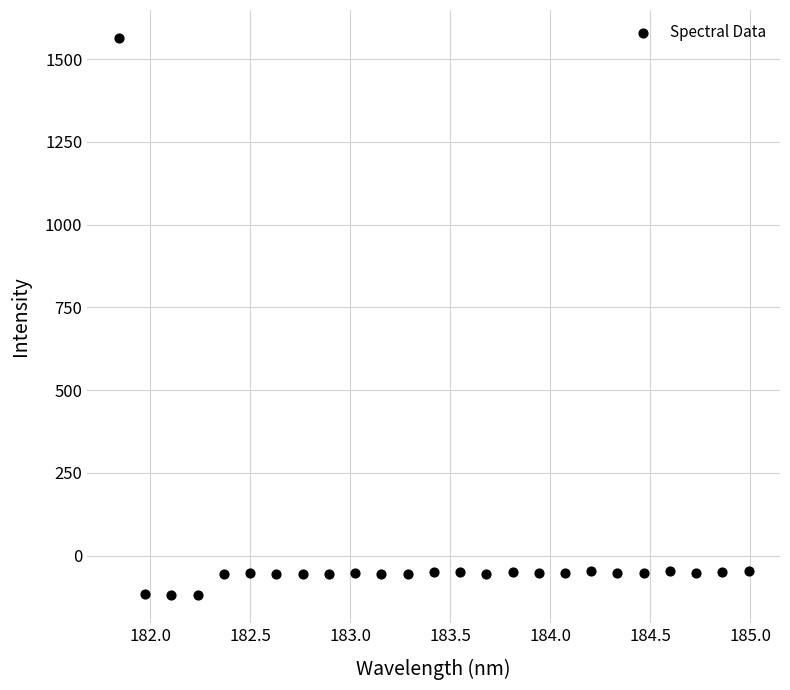

What is the range of X values (max minus min)?

3.1